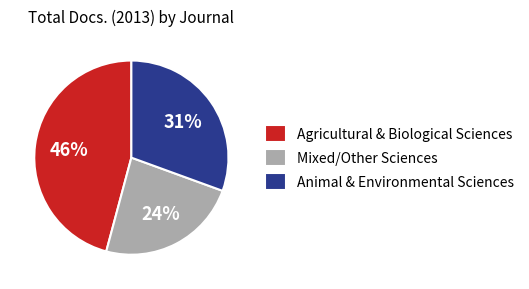

What is the largest slice in the pie chart?

Agricultural & Biological Sciences